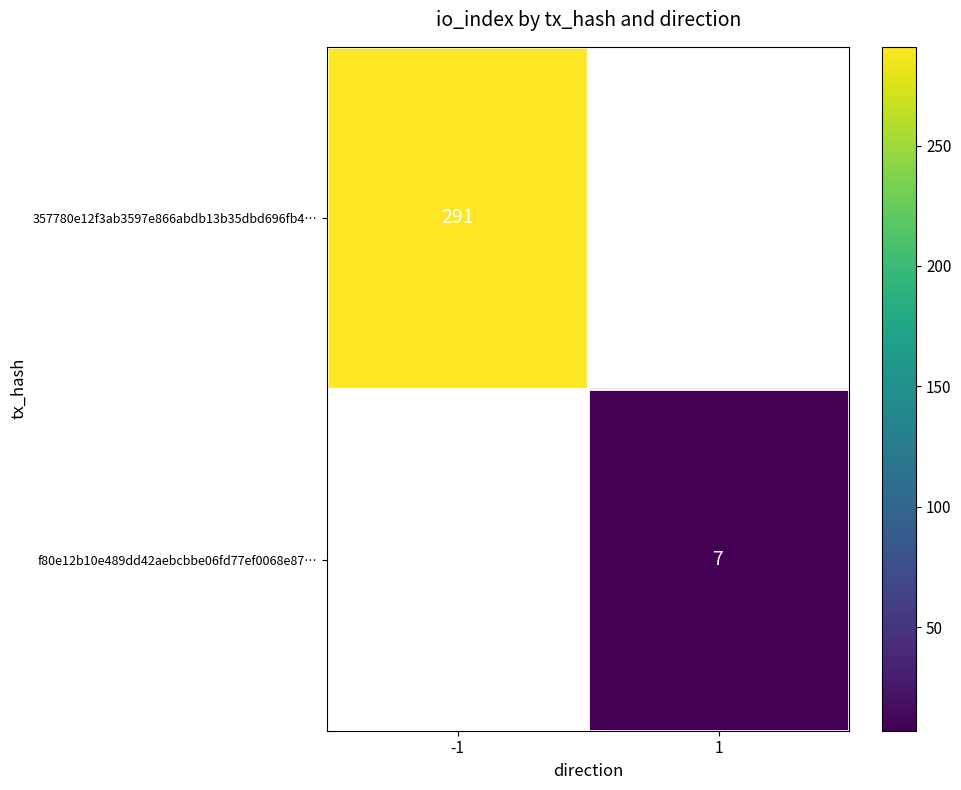

Rank the series by their average value, from highest to lowest.

357780e12f3ab3597e866abdb13b35dbd696fb4…, f80e12b10e489dd42aebcbbe06fd77ef0068e87…